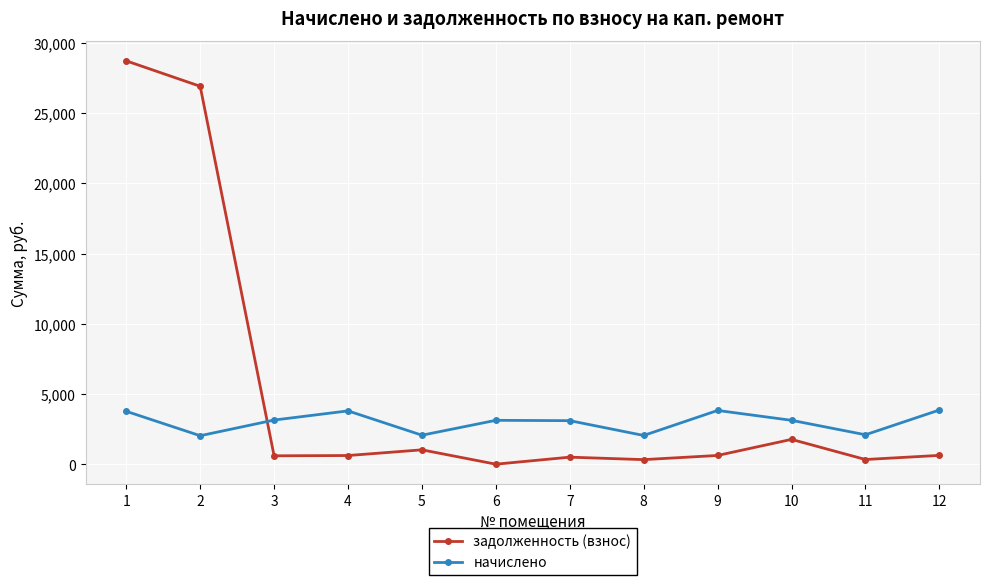

What is the difference between the задолженность (взнос) values at 1 and 4?

28069.8